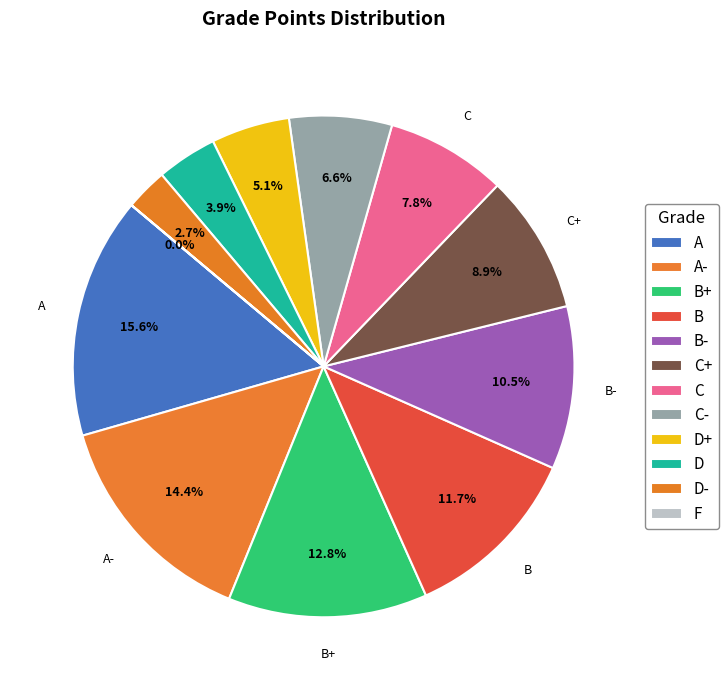

To the nearest percent, what portion does B represent?

12%